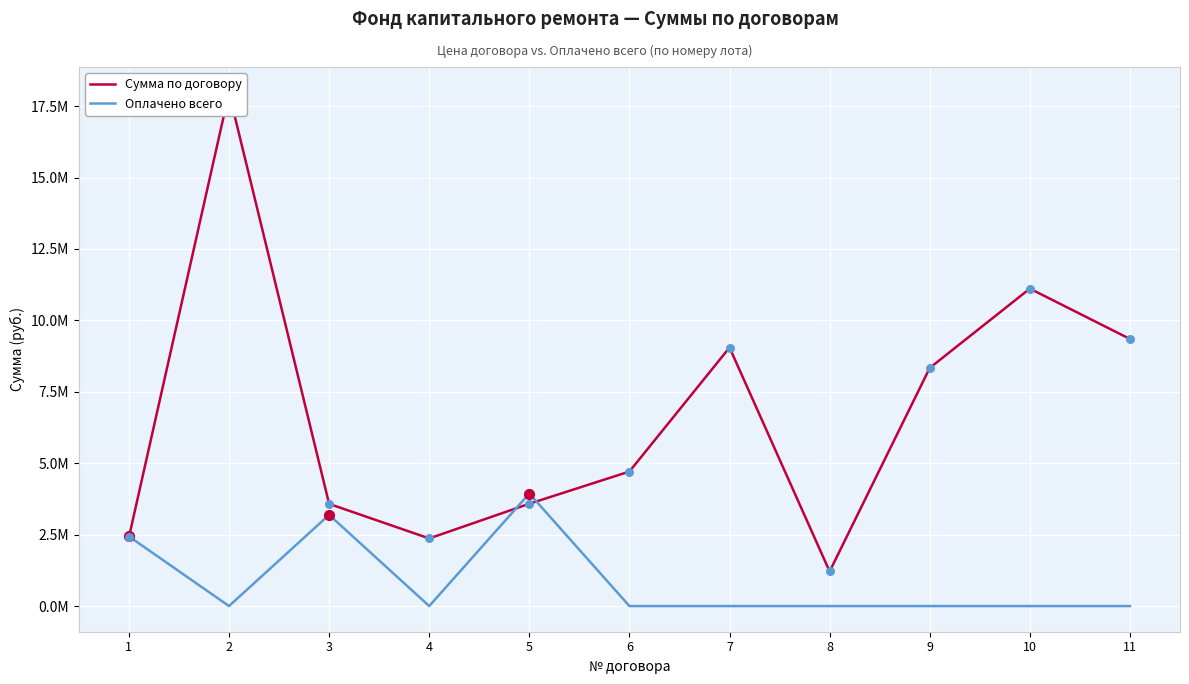

Which series has the widest spread of Y values?

Сумма по договору